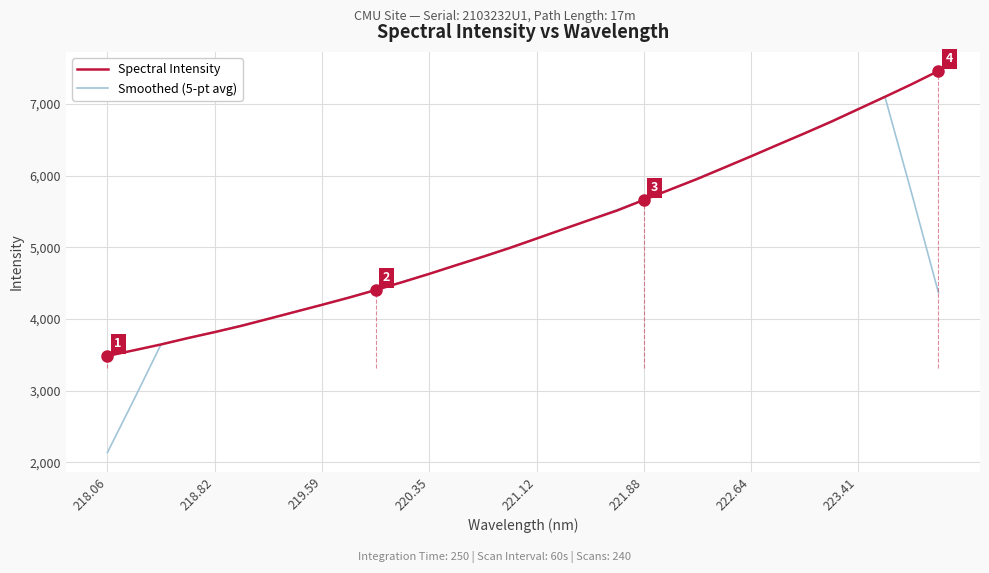

Which series has the largest range (max minus min)?

Smoothed (5-pt avg)